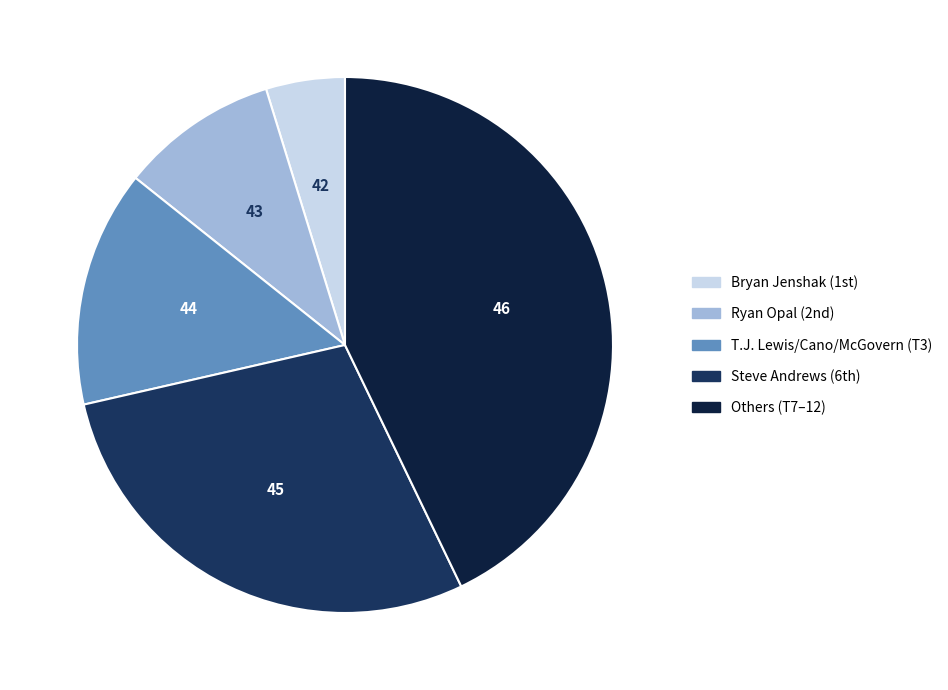

Is there a majority slice in this chart?

No